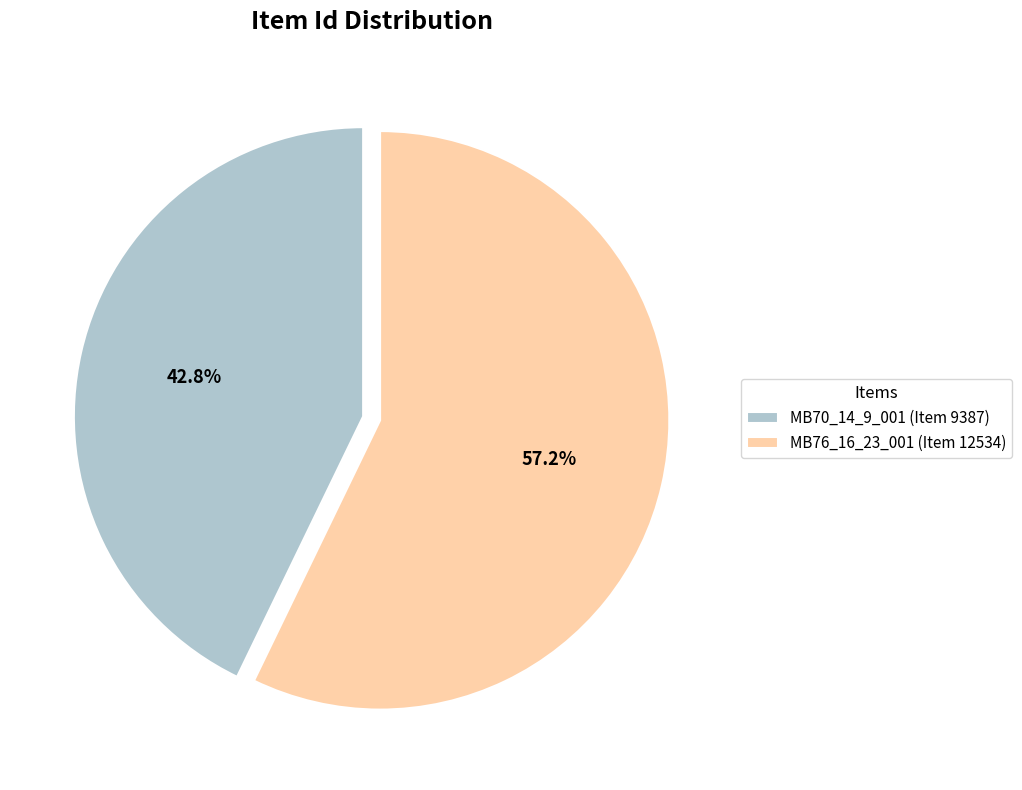

What percentage is the MB70_14_9_001 (Item 9387) slice, to the nearest percent?

43%